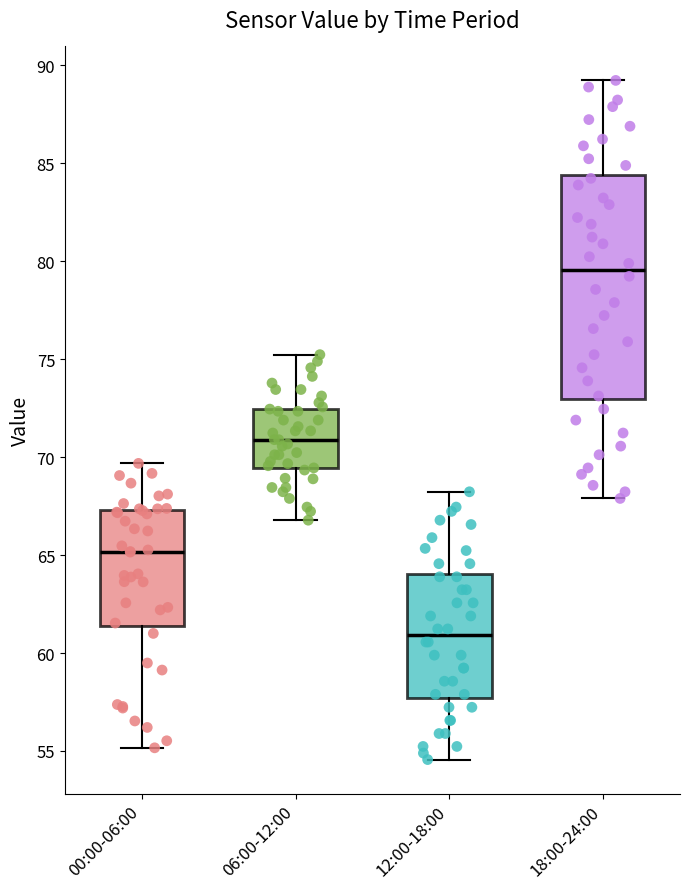

Comparing the boxes themselves (not the whiskers), which one is the tallest?

18:00-24:00